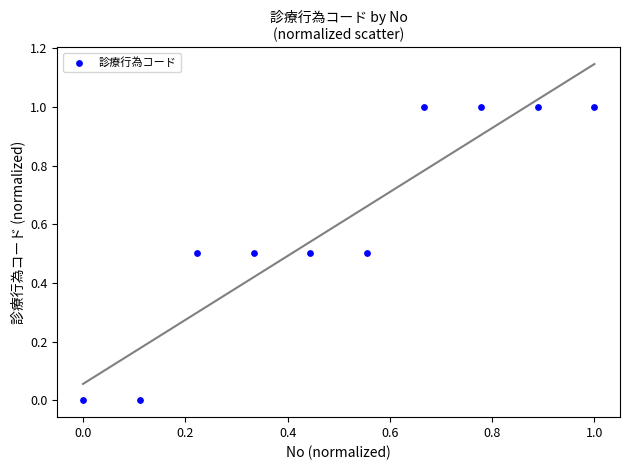

What is the average Y value?

0.6